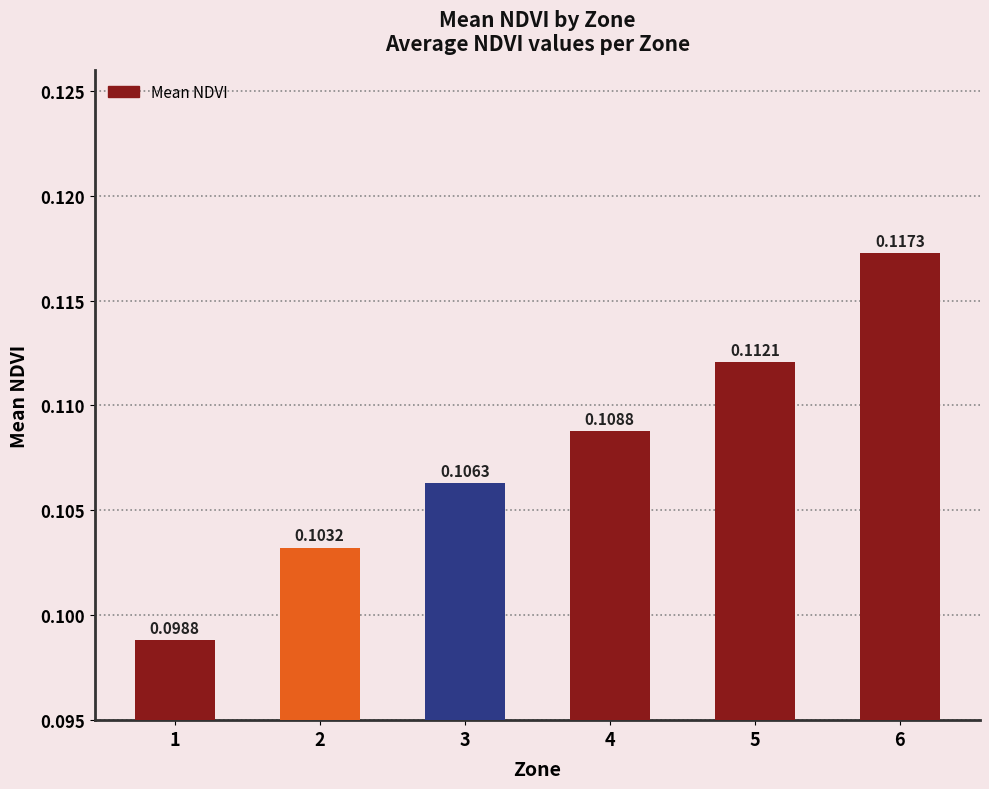

What is the sum of all values?

0.6